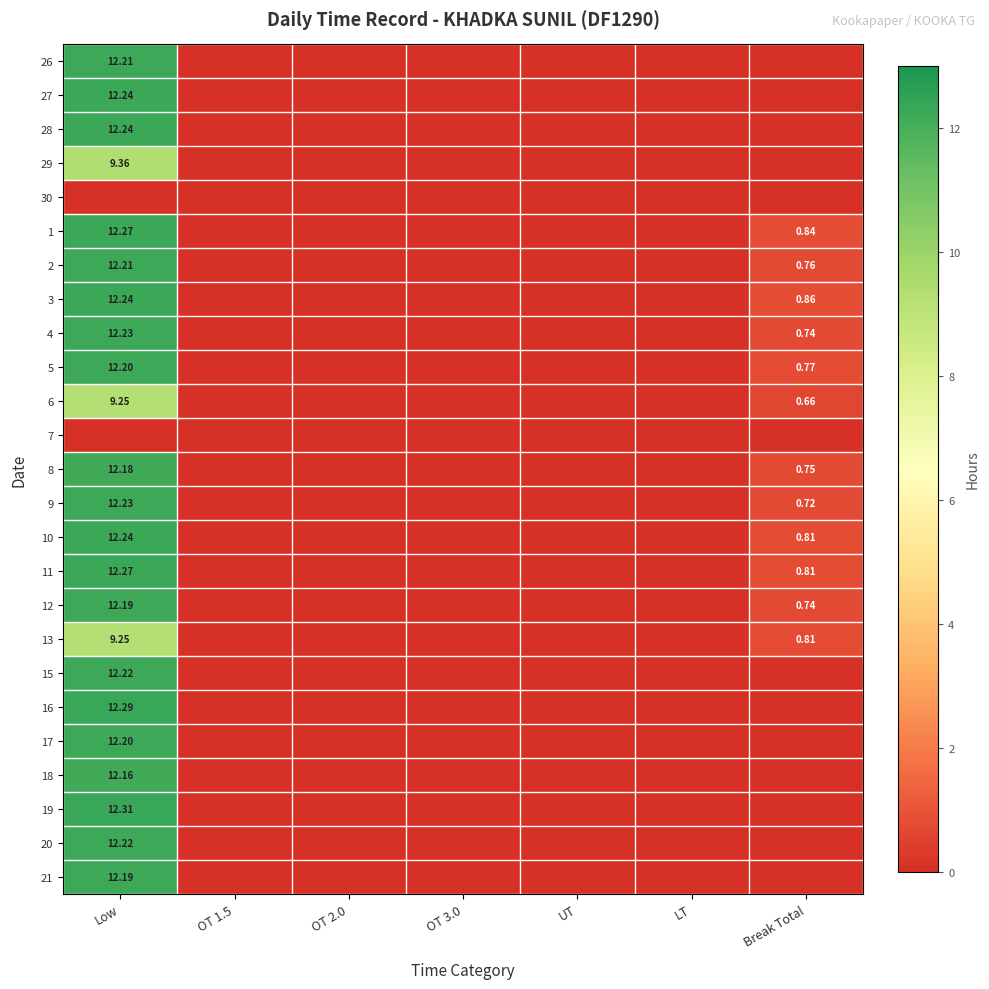

Rank the series by their maximum value, from lowest to highest.

30, 7, 6, 13, 29, 18, 8, 12, 21, 5, 17, 26, 2, 15, 20, 4, 9, 27, 28, 3, 10, 1, 11, 16, 19